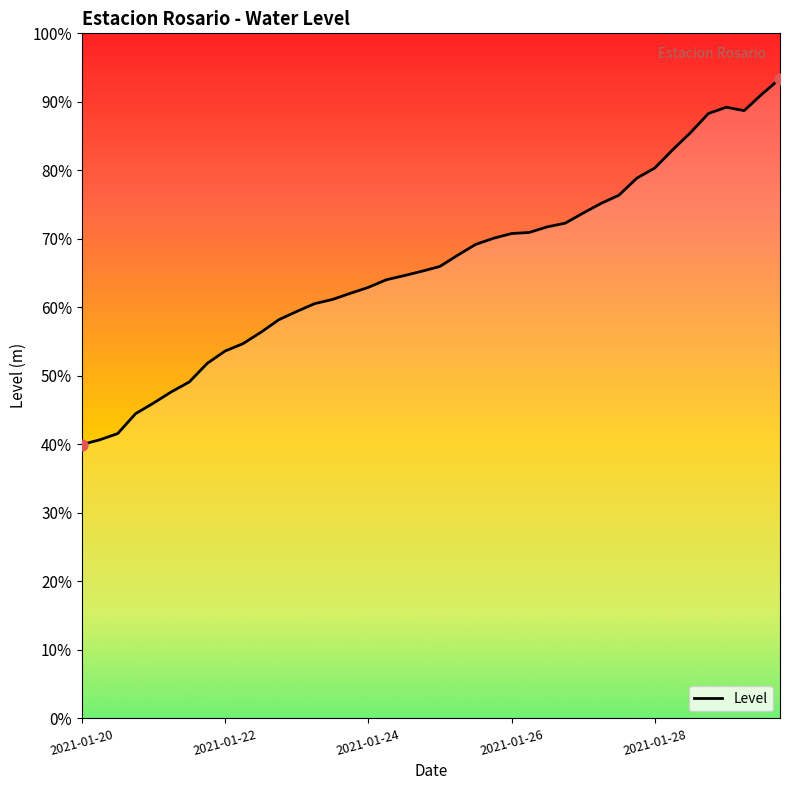

Does the chart have visible grid lines?

No